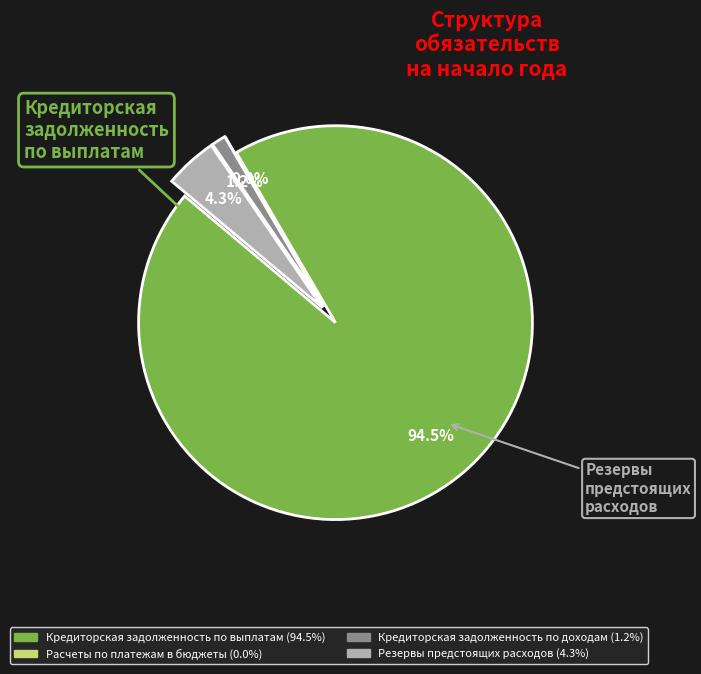

Which has a higher value, Расчеты по платежам в бюджеты or Резервы предстоящих расходов?

Резервы предстоящих расходов